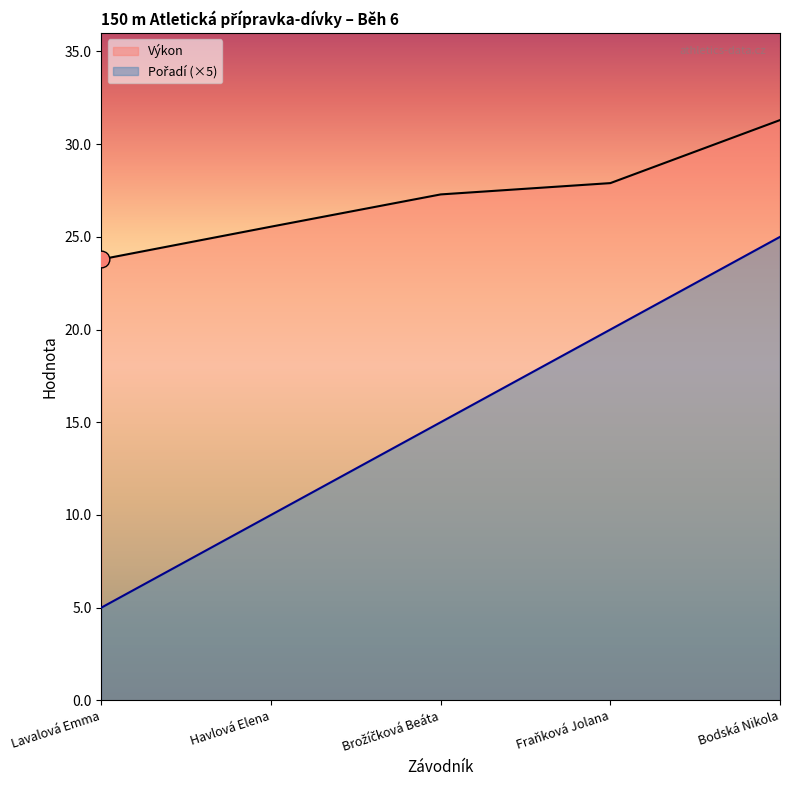

Count the number of categories in the chart.

5